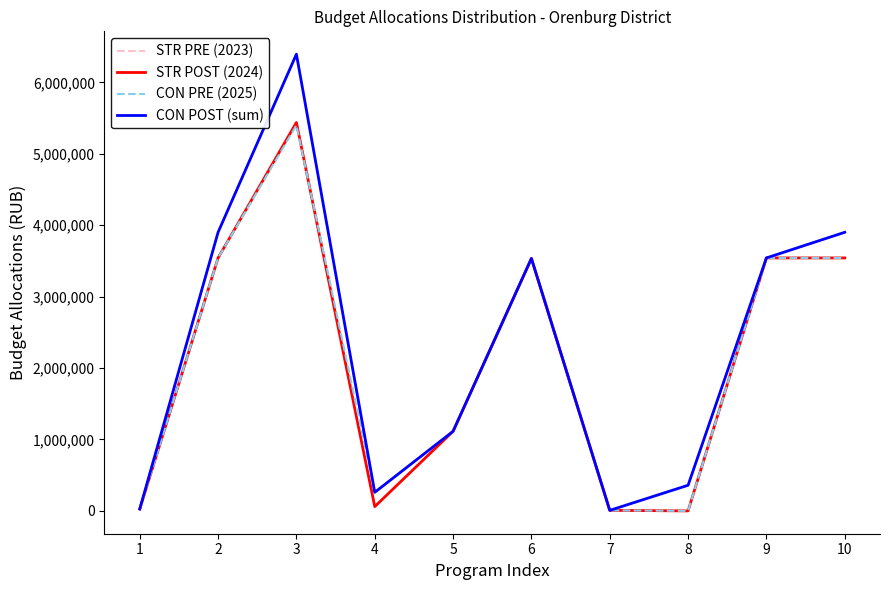

Reading left to right, list all the values displayed in this chart.

STR PRE (2023): 25900.0	3901270.0	6395665.0	260000.0	1114520.0	3534970.0	7300.0	359000.0	3542270.0	3901270.0
STR POST (2024): 26900.0	3542270.0	5439031.8	60000.0	1114520.0	3534970.0	7300.0	0.0	3542270.0	3542270.0
CON PRE (2025): 26900.0	3542270.0	5400266.2	260000.0	1114520.0	3534970.0	7300.0	0.0	3542270.0	3542270.0
CON POST (sum): 25900.0	3901270.0	6395665.0	260000.0	1114520.0	3534970.0	7300.0	359000.0	3542270.0	3901270.0